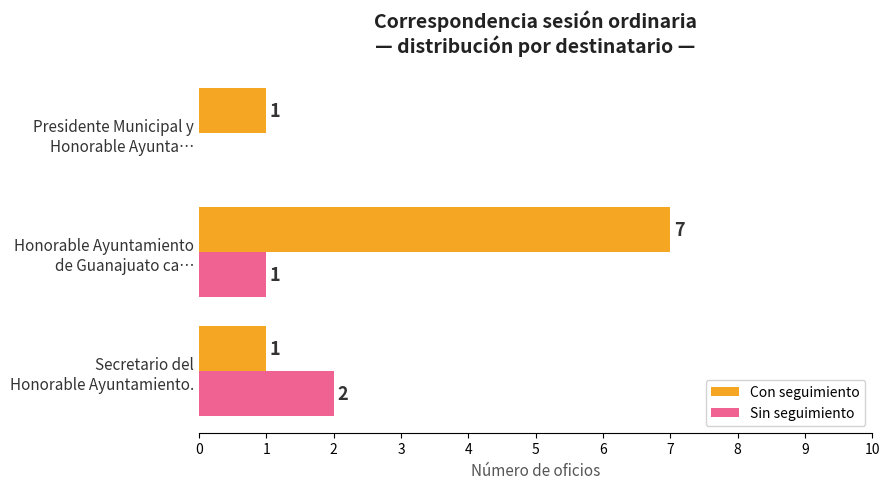

Which series has the largest total across all categories?

Con seguimiento